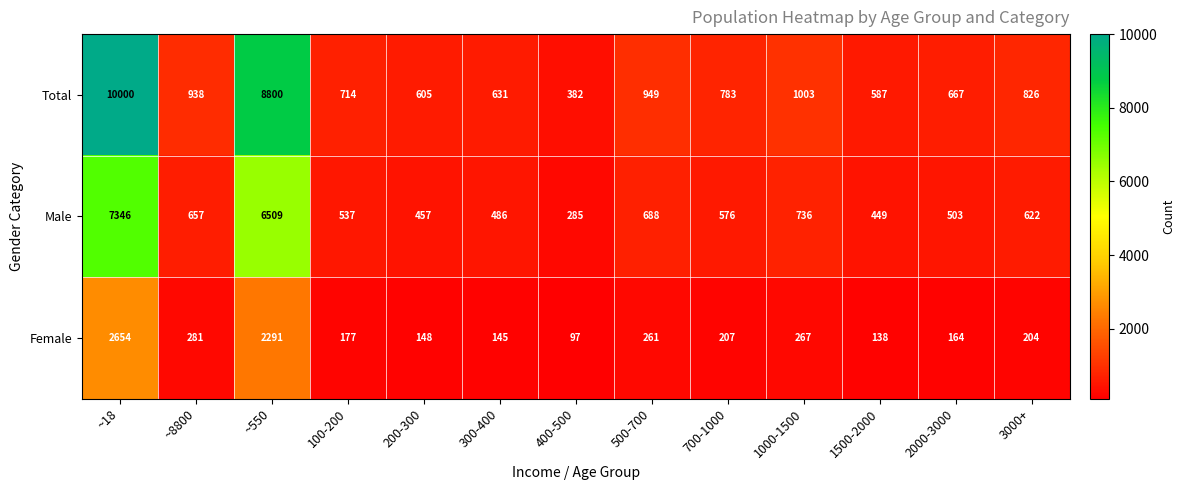

Read the Male value at 3000+, to the nearest 50.

600